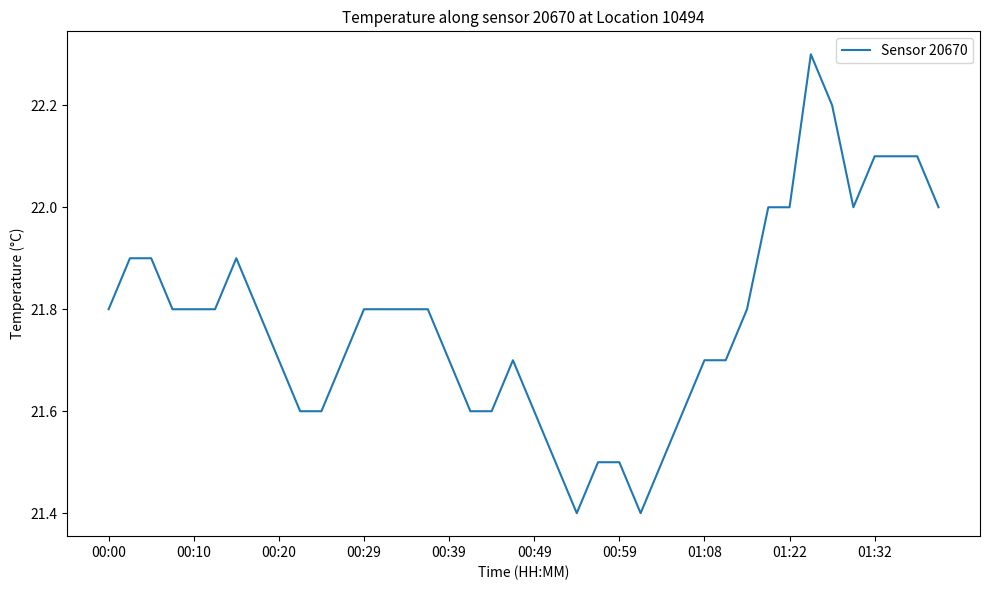

Reading left to right, list all the values displayed in this chart.

21.8	21.9	21.9	21.8	21.8	21.8	21.9	21.8	21.7	21.6	21.6	21.7	21.8	21.8	21.8	21.8	21.7	21.6	21.6	21.7	21.6	21.5	21.4	21.5	21.5	21.4	21.5	21.6	21.7	21.7	21.8	22.0	22.0	22.3	22.2	22.0	22.1	22.1	22.1	22.0